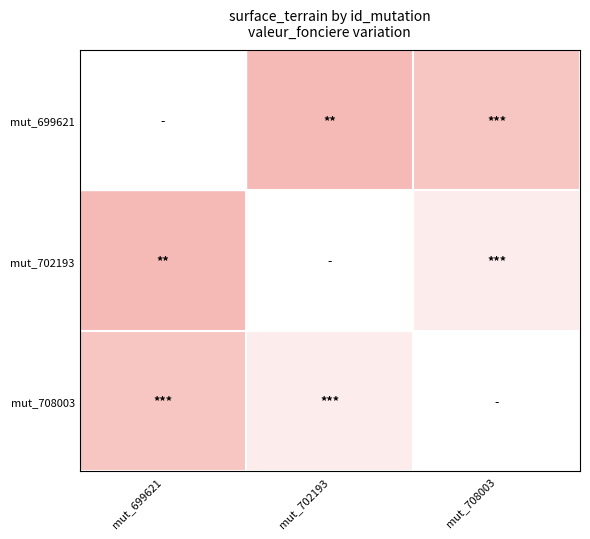

Reading left to right, list all the values displayed in this chart.

mut_699621: mut_699621=215	mut_702193=401	mut_708003=500
mut_702193: mut_699621=401	mut_702193=1795	mut_708003=840
mut_708003: mut_699621=500	mut_702193=840	mut_708003=664